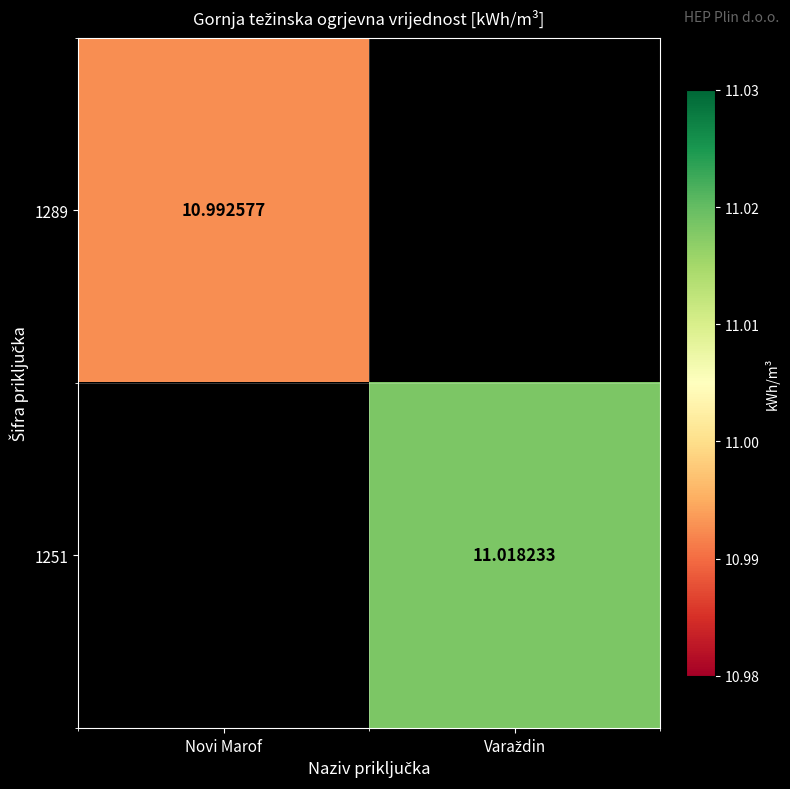

Which label corresponds to the largest value in the chart?

Varaždin